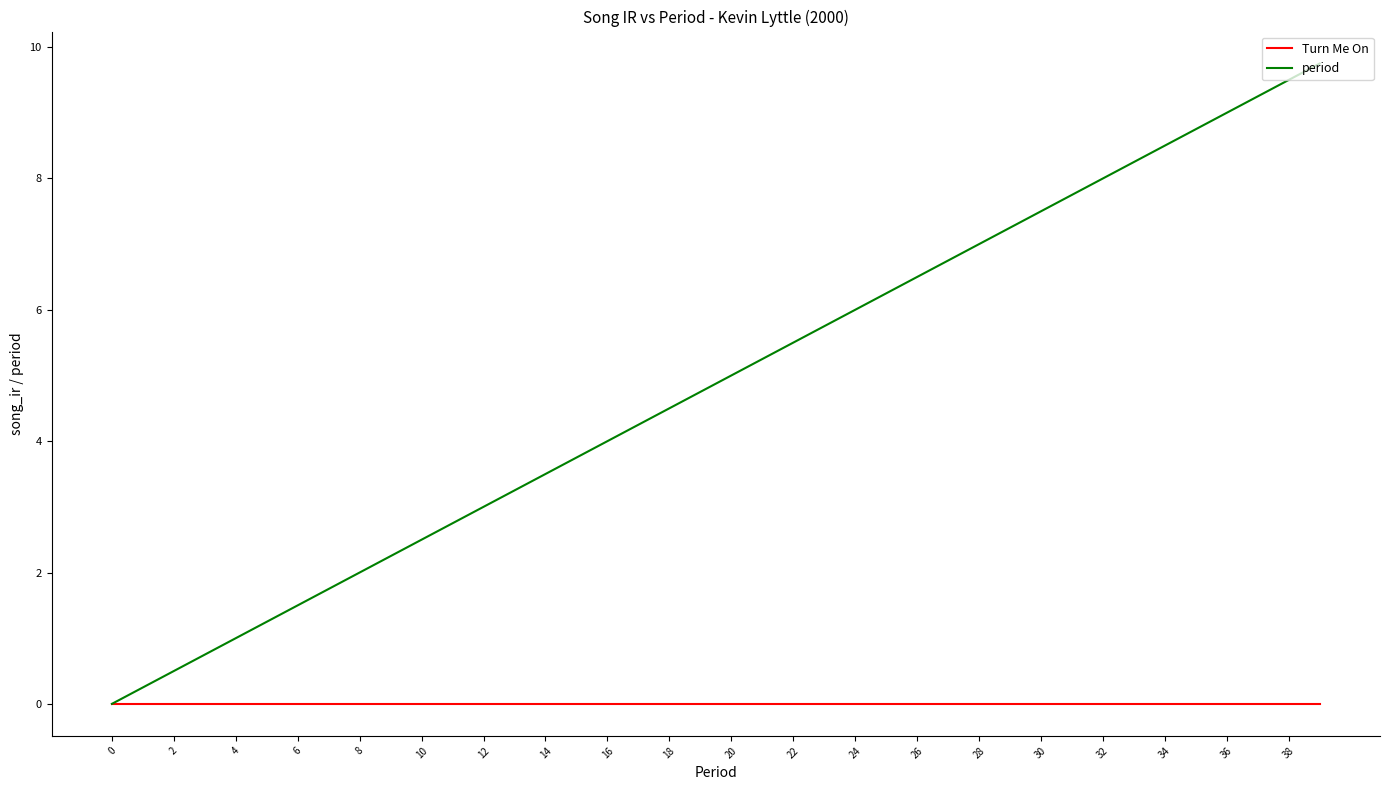

Which series has the largest total across all categories?

period